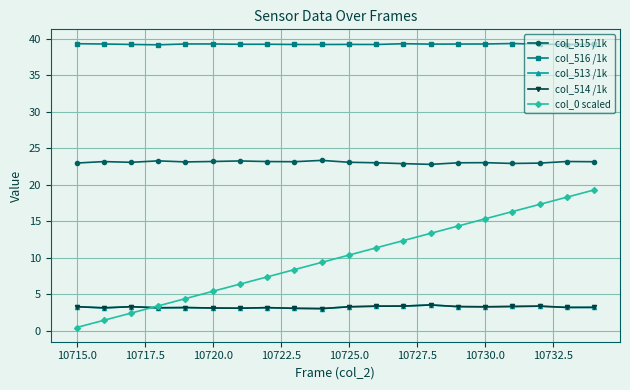

What is the value of the col_514 /1k point at the 15th from the left?

3.3